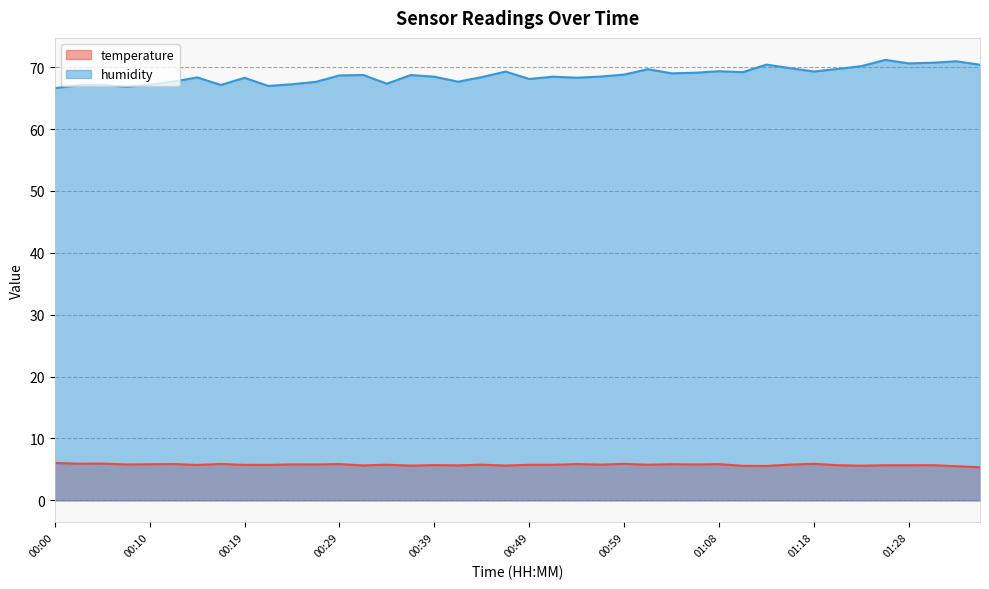

What is the value of the temperature point at the 25th from the left?

5.9